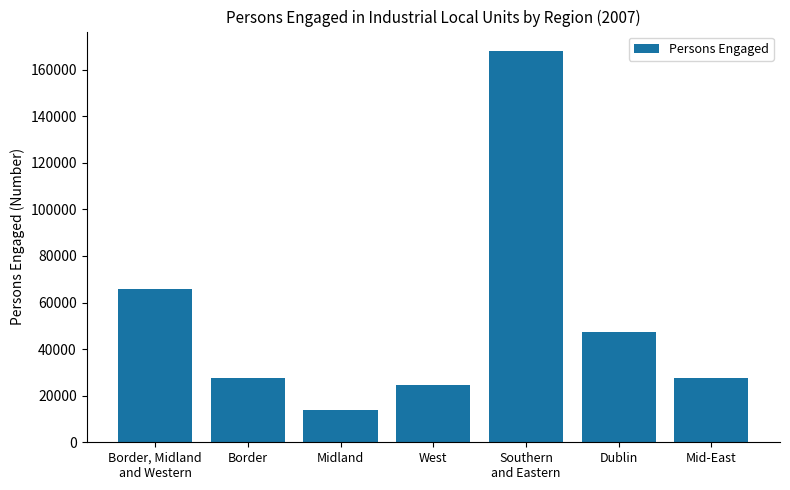

How many bars are there in total?

7